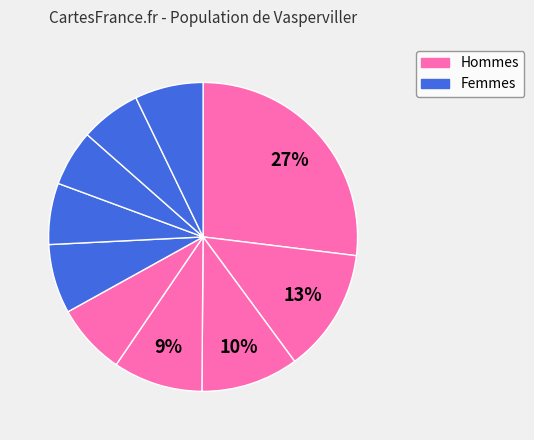

How many segments does this pie chart have?

10